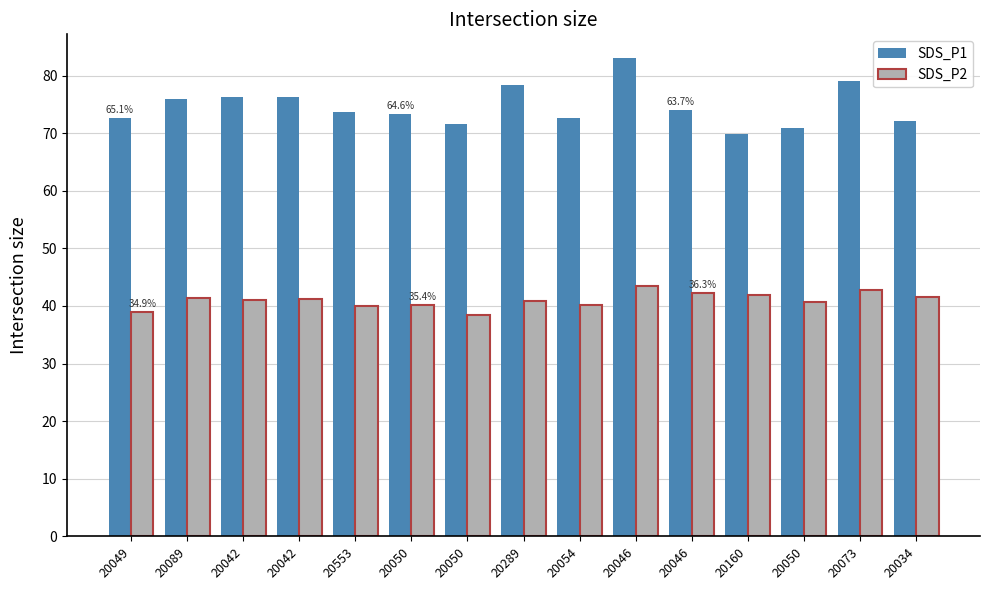

What are all the series names shown in the legend?

SDS_P1, SDS_P2